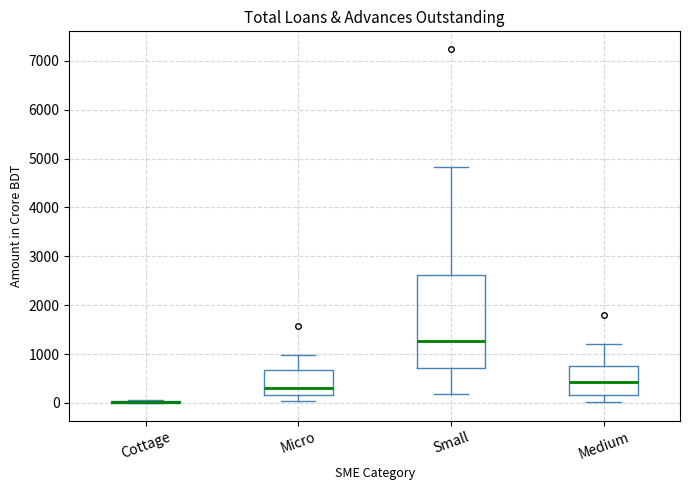

Which box is the tallest, from its lower edge to its upper edge?

Small